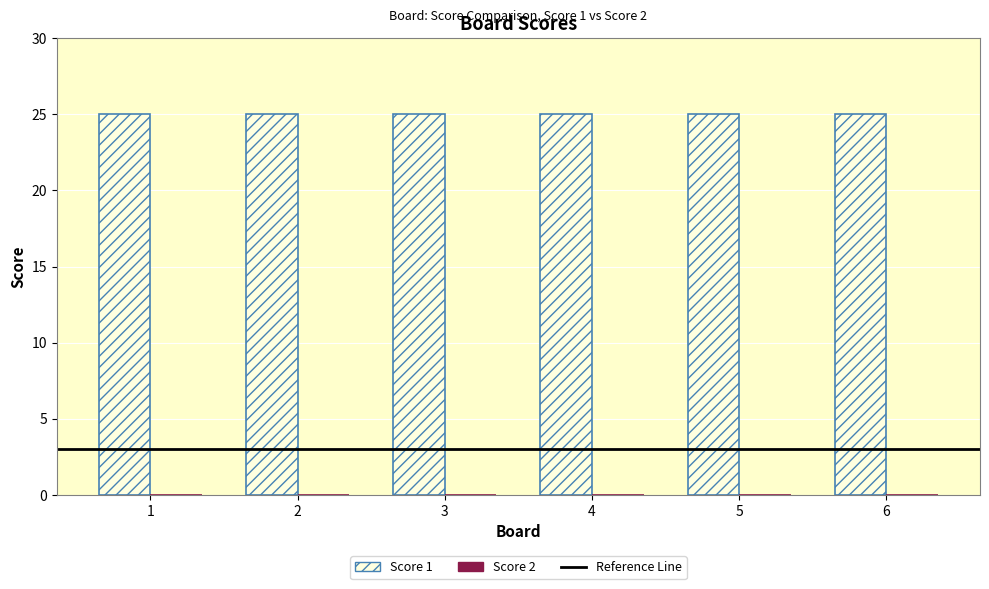

Rank the series at 3 from highest to lowest value.

Score 1, Score 2